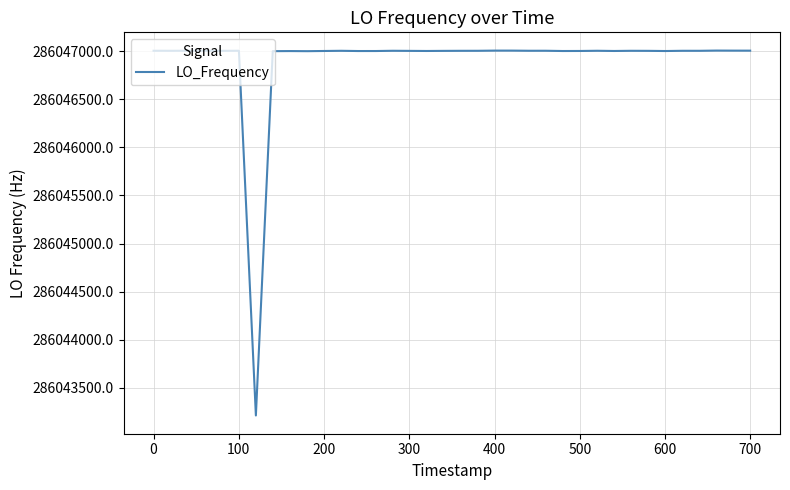

What is the maximum value shown in the chart?

286047004.4